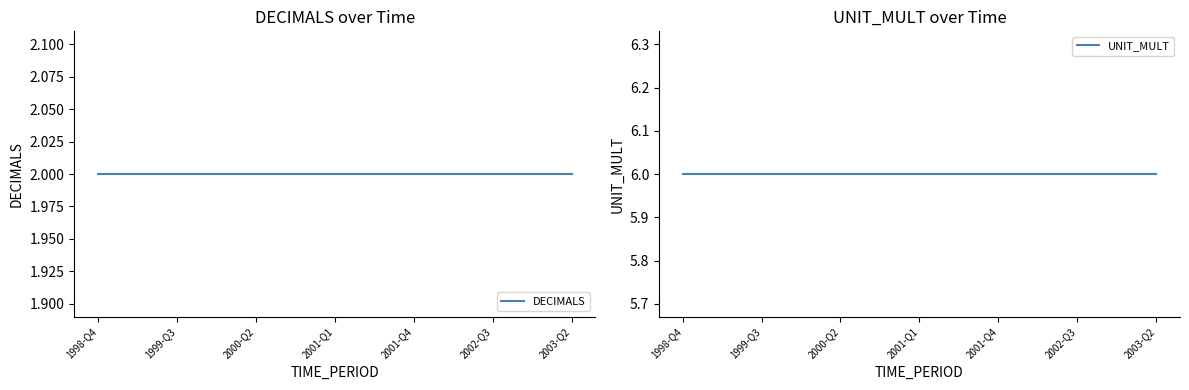

At which category is the sum across all series the highest?

1998-Q4